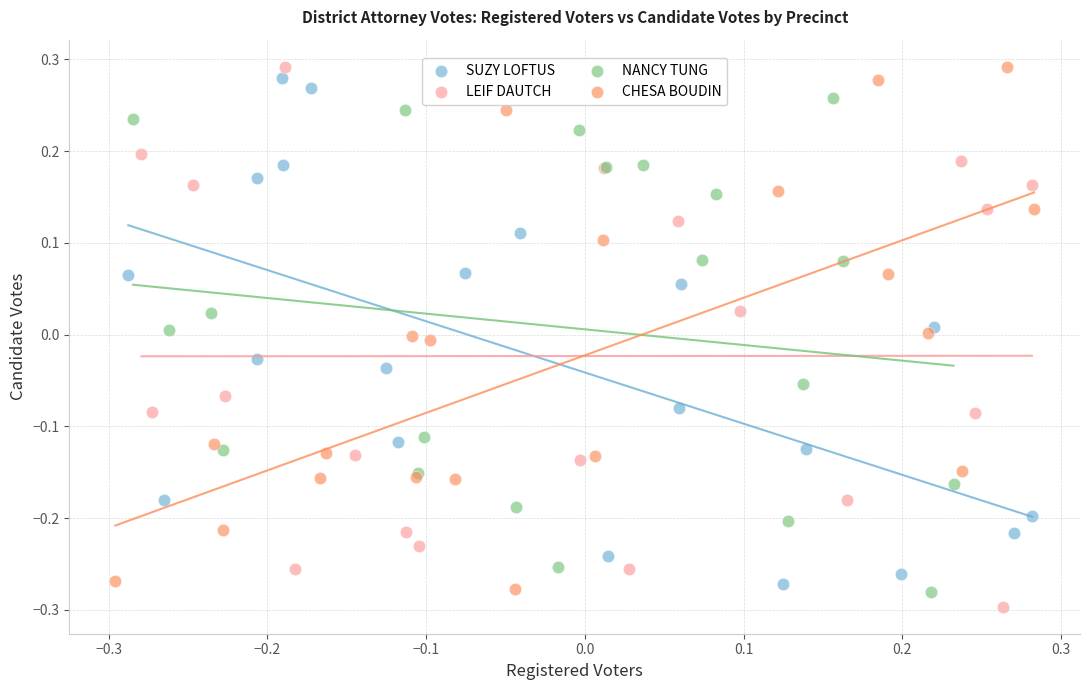

Which series has the largest Y range (max minus min)?

LEIF DAUTCH